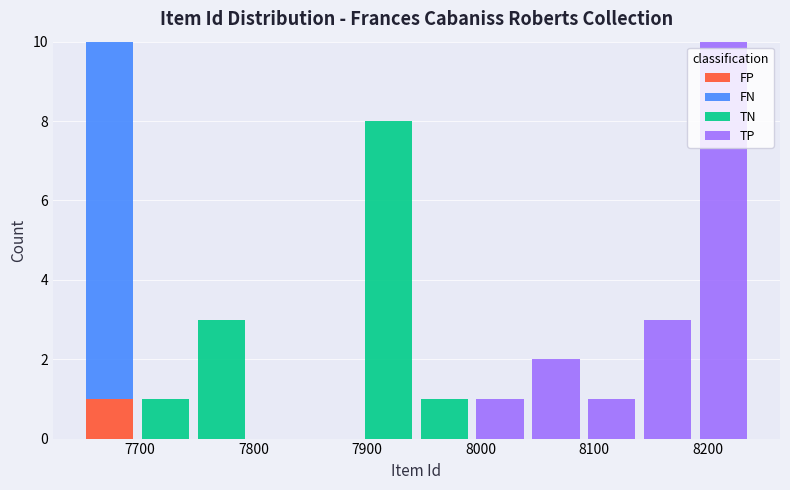

What is the total height of the stacked bar covering 7990 to 8040 on the x-axis? Neither the bar edges nor the heights are printed on the chart, so give them approximately, as read against the axes.

1